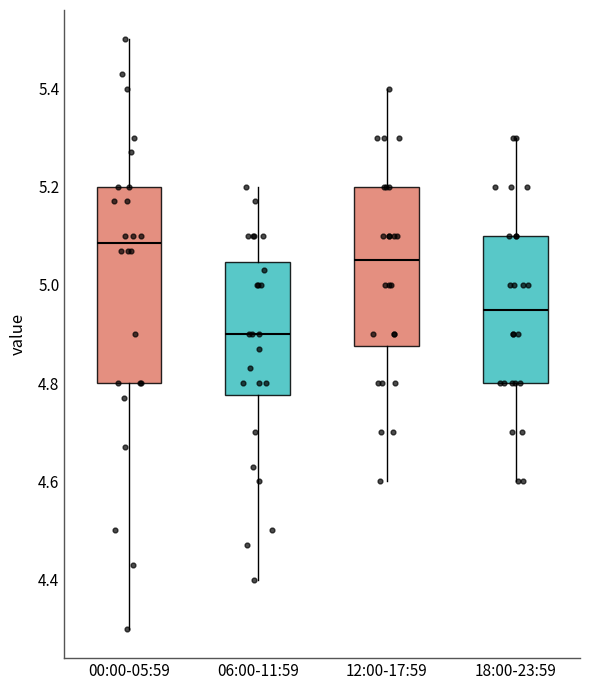

Which box is the tallest, from its lower edge to its upper edge?

00:00-05:59